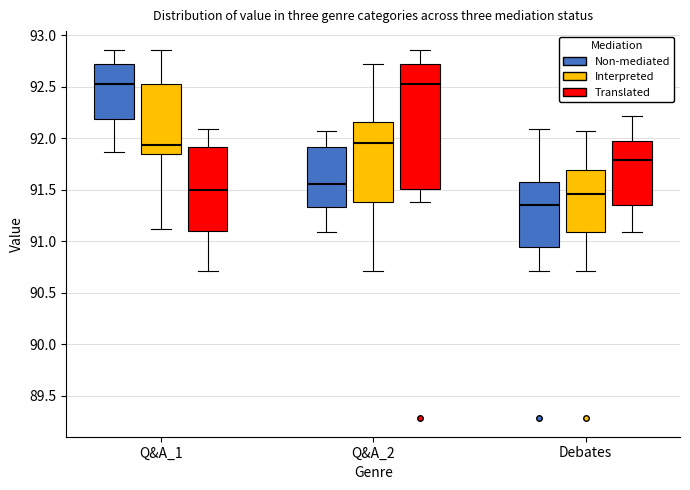

Reading left to right, transcribe this box plot: for each box, give where its median line is, the range the box spans, and where its two whiskers end, as read against the y-axis. The values are not printed on the chart, so give them approximately, as read against the axis.

Q&A_1 (Non-mediated): median 92.55, box 92.20 to 92.70, whiskers 91.85 to 92.85
Q&A_1 (Interpreted): median 91.95, box 91.85 to 92.55, whiskers 91.10 to 92.85
Q&A_1 (Translated): median 91.50, box 91.10 to 91.90, whiskers 90.70 to 92.10
Q&A_2 (Non-mediated): median 91.55, box 91.35 to 91.90, whiskers 91.10 to 92.05
Q&A_2 (Interpreted): median 91.95, box 91.40 to 92.15, whiskers 90.70 to 92.70
Q&A_2 (Translated): median 92.55, box 91.50 to 92.70, whiskers 91.40 to 92.85
Debates (Non-mediated): median 91.35, box 90.95 to 91.55, whiskers 90.70 to 92.10
Debates (Interpreted): median 91.45, box 91.10 to 91.70, whiskers 90.70 to 92.05
Debates (Translated): median 91.80, box 91.35 to 92.00, whiskers 91.10 to 92.20